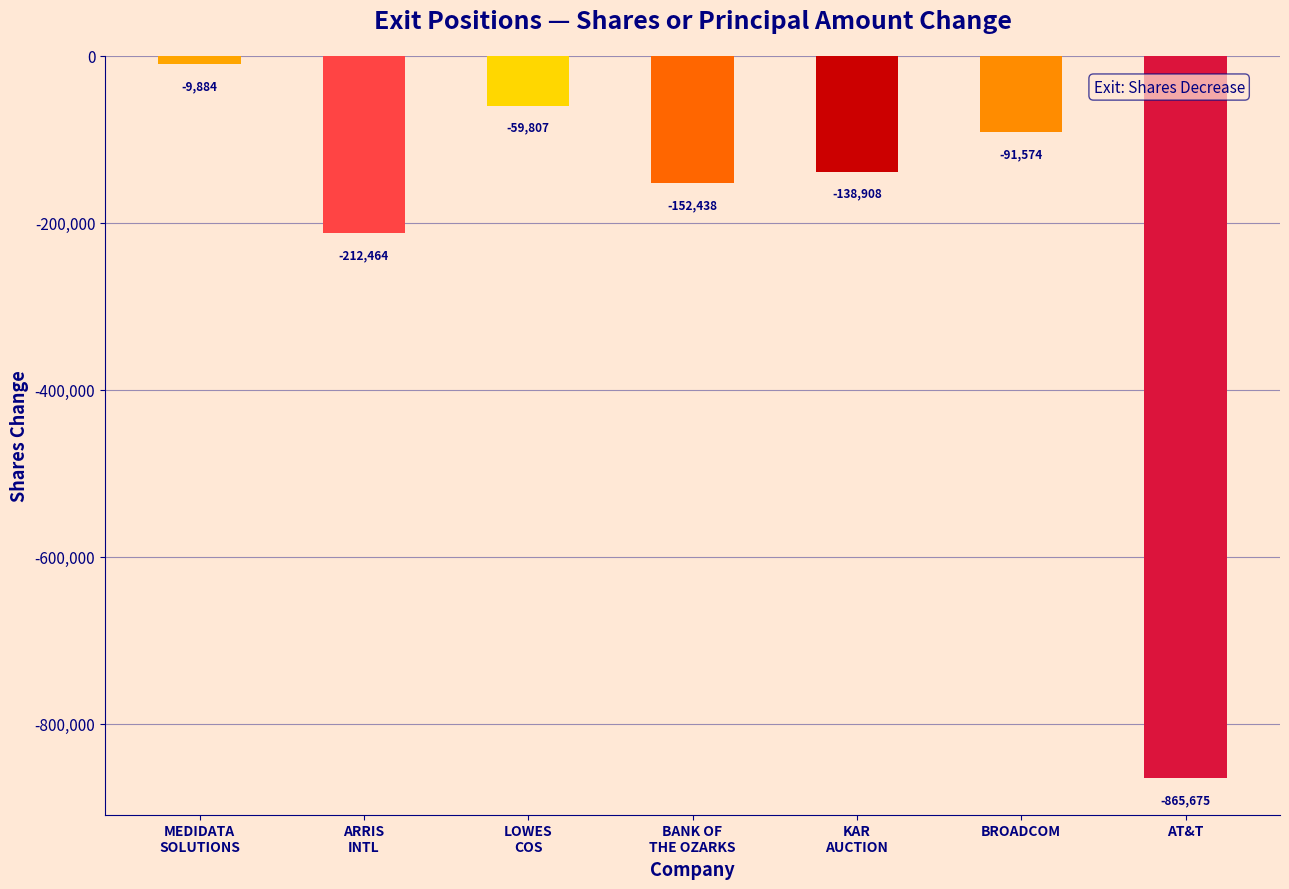

The value at MEDIDATA
SOLUTIONS is -9884. True or false?

True